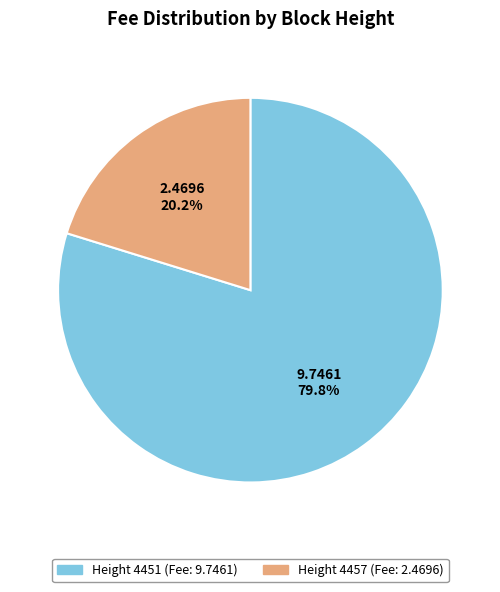

Count the number of slices in the pie.

2